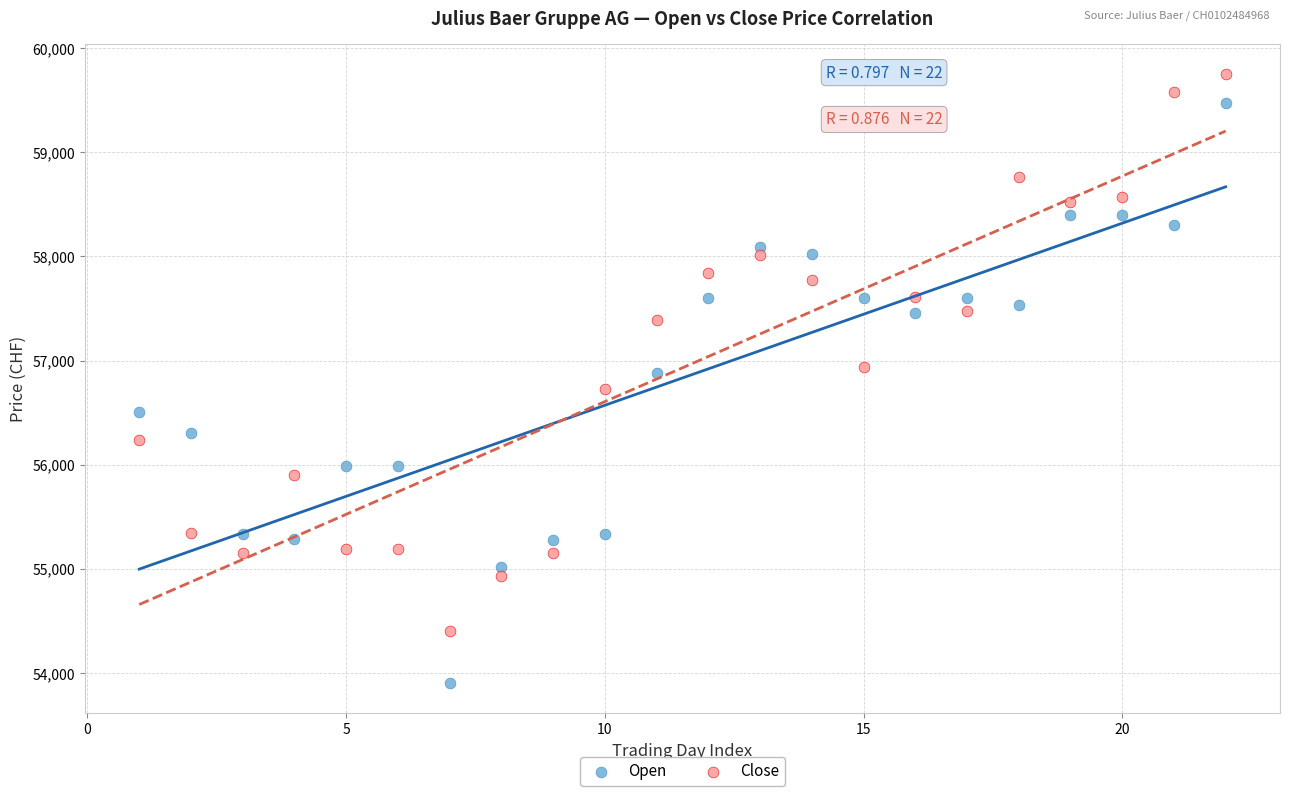

Which series has the widest spread of Y values?

Open